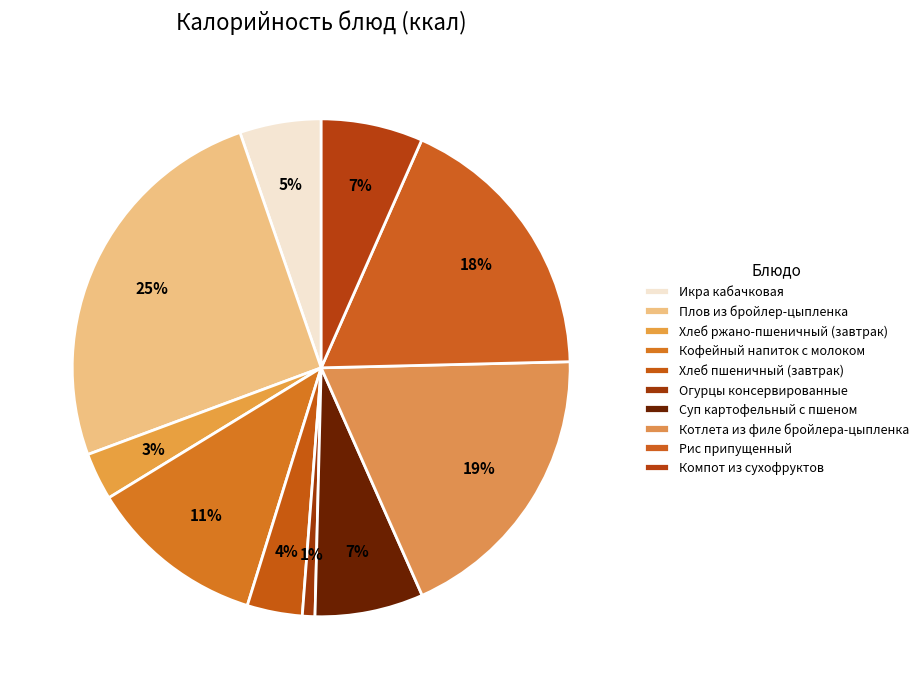

Is it true that Икра кабачковая is 5% of the pie?

True